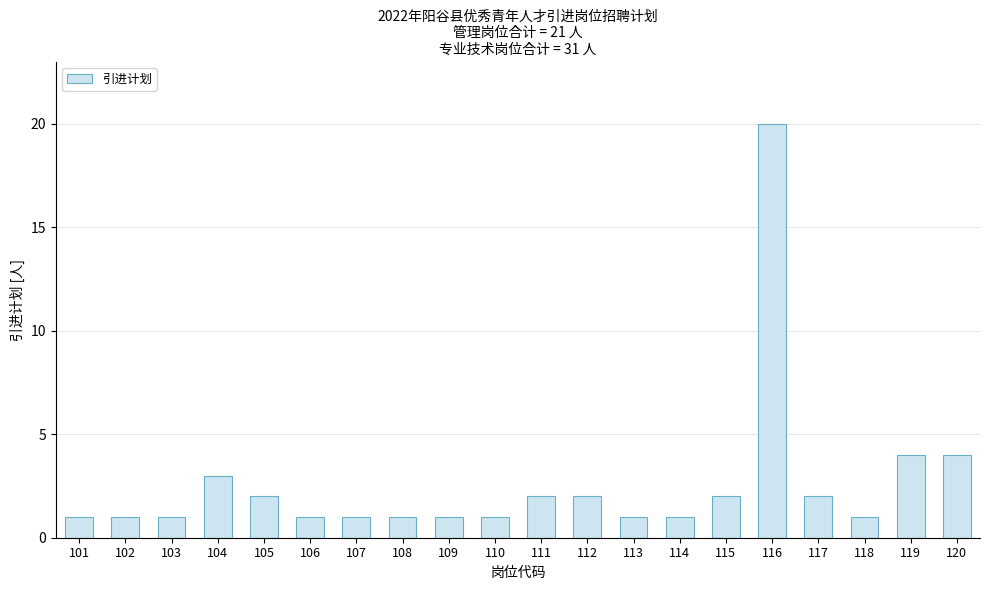

What is the minimum value shown in the chart?

1